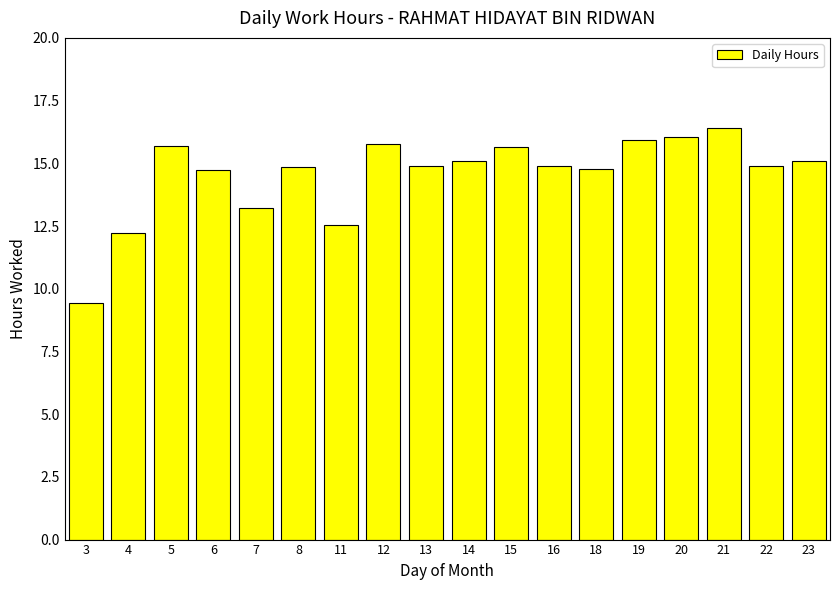

Where does the data first go above 14?

5